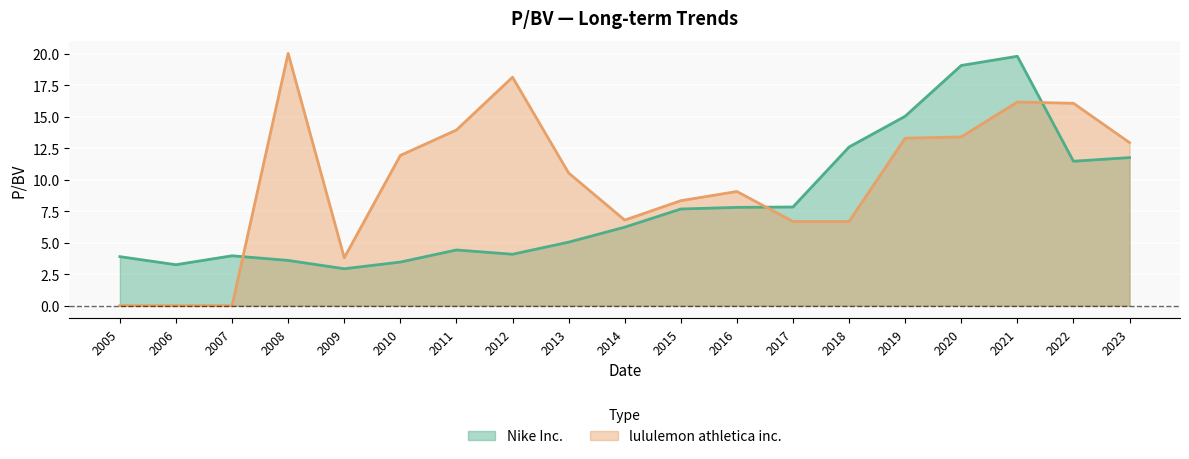

Where is lululemon athletica inc. nearest to the value 10?

2013